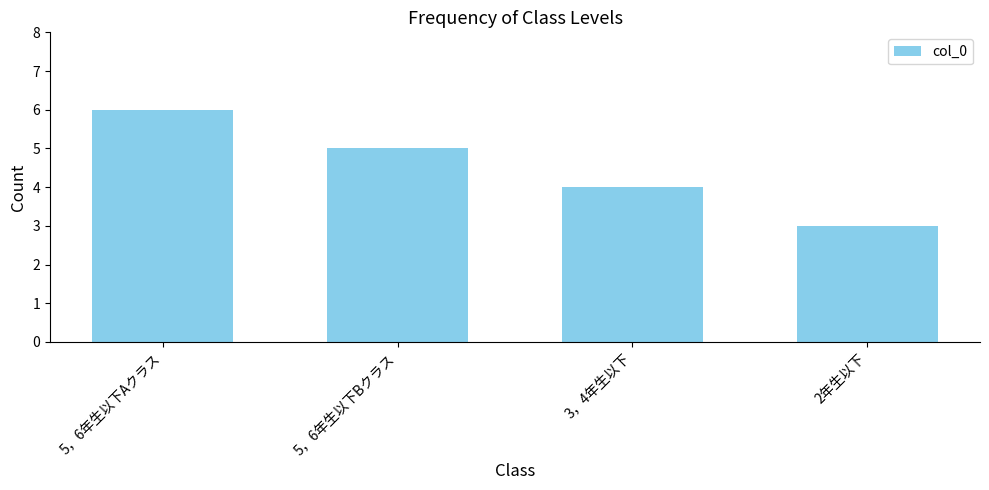

What value does the data have at 3，4年生以下?

4